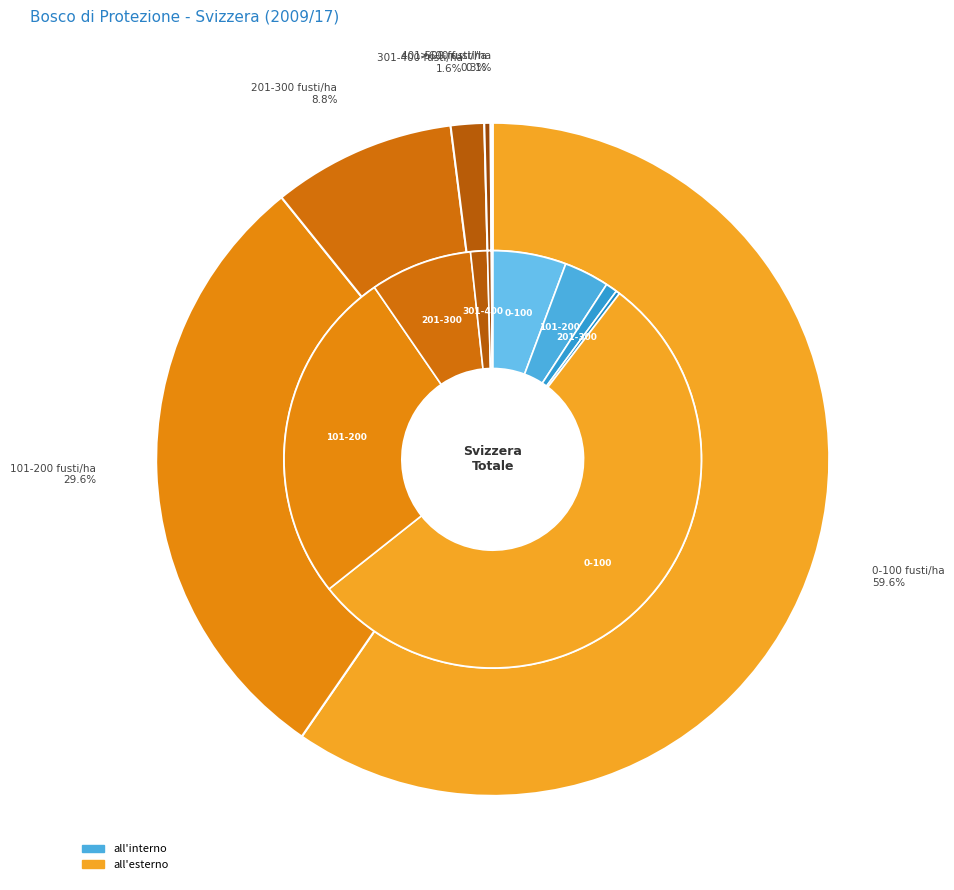

The 401-500 fusti/ha slice represents 0% of the pie. True or false?

True